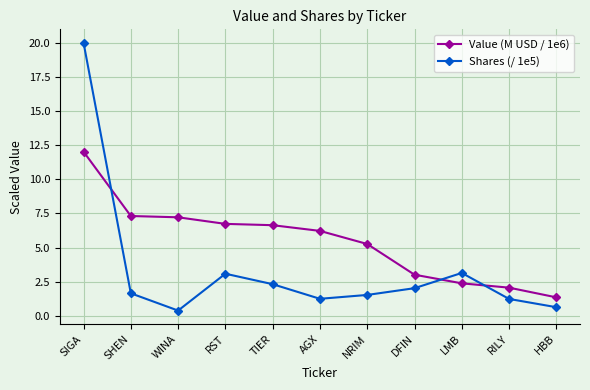

What is the total value across all series at RST?

9.8